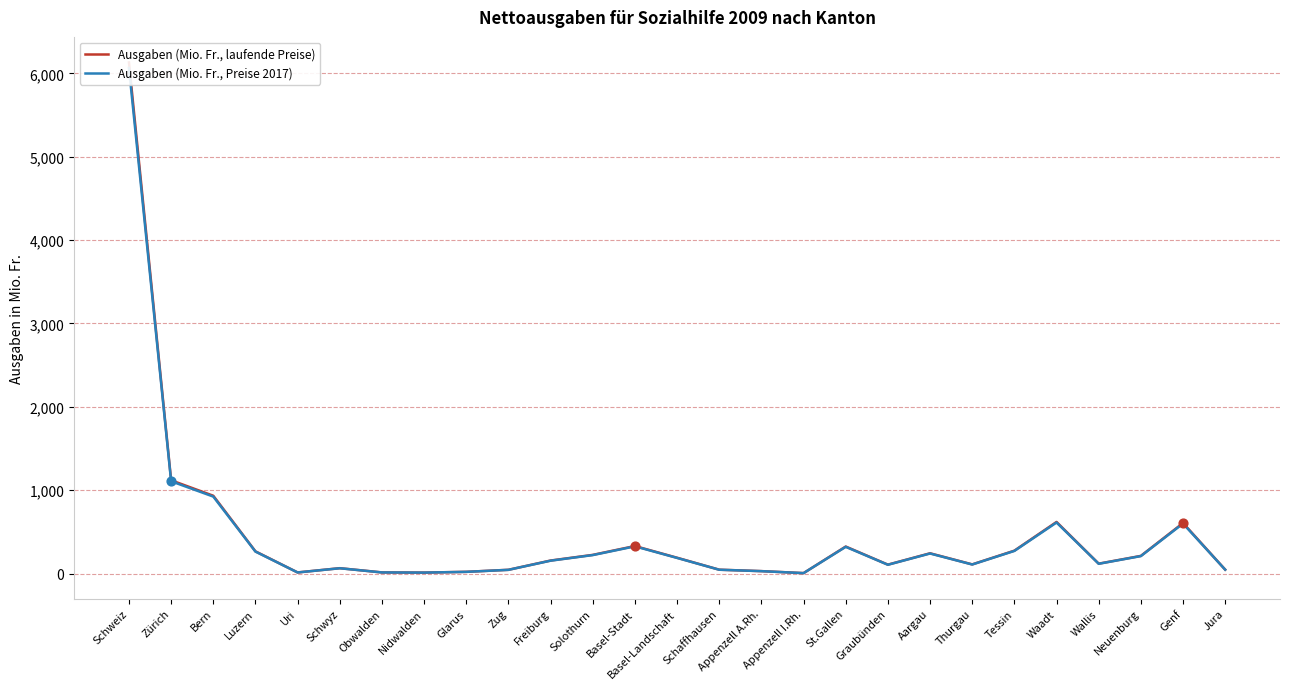

Which series has the largest total across all categories?

Ausgaben (Mio. Fr., laufende Preise)